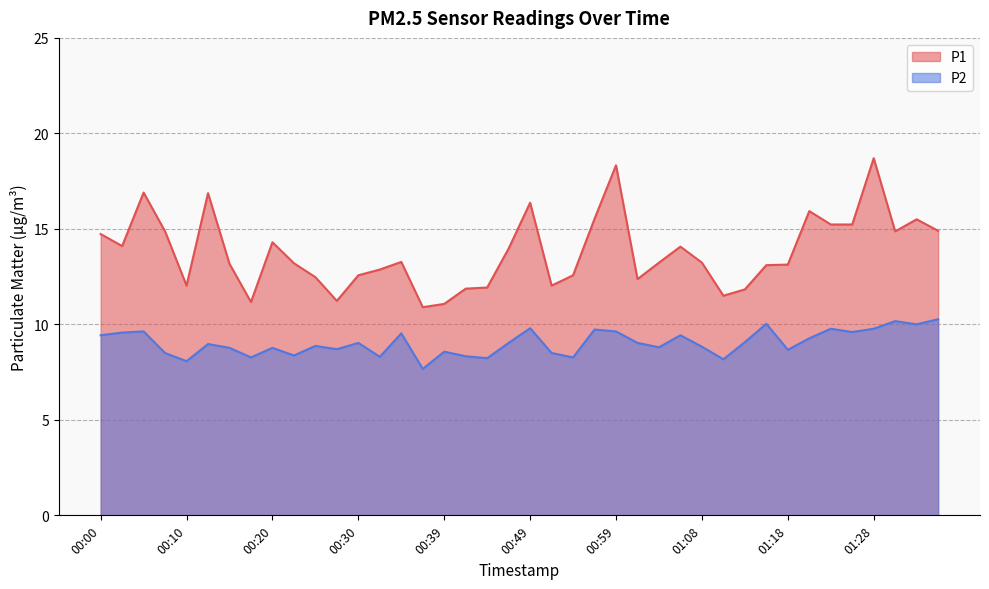

What is the sum of all P2 values?

361.4